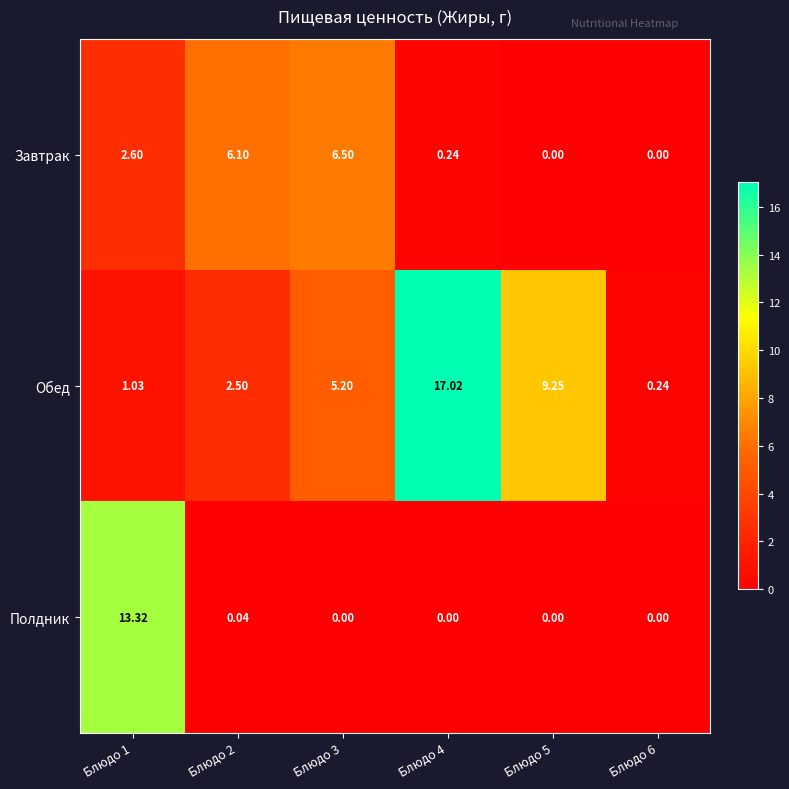

Which series changed the most between Блюдо 5 and Блюдо 6?

Обед